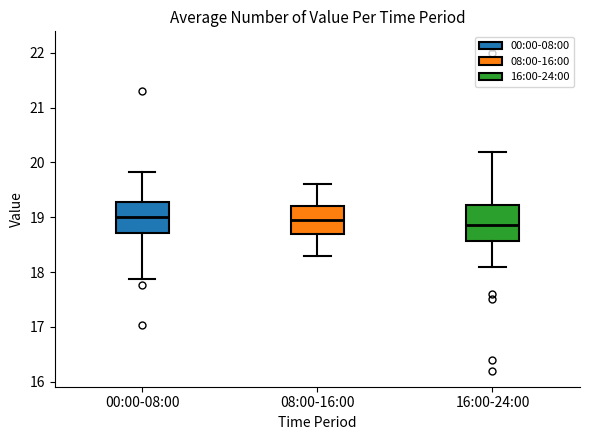

Reading left to right, read every box against the y-axis: the position of its median line, the range the box covers, and the ends of its whiskers. The values are not printed on the chart, so give them approximately, as read against the axis.

00:00-08:00: median 19.0, box 18.7 to 19.3, whiskers 17.9 to 19.8
08:00-16:00: median 19.0, box 18.7 to 19.2, whiskers 18.3 to 19.6
16:00-24:00: median 18.9, box 18.6 to 19.2, whiskers 18.1 to 20.2